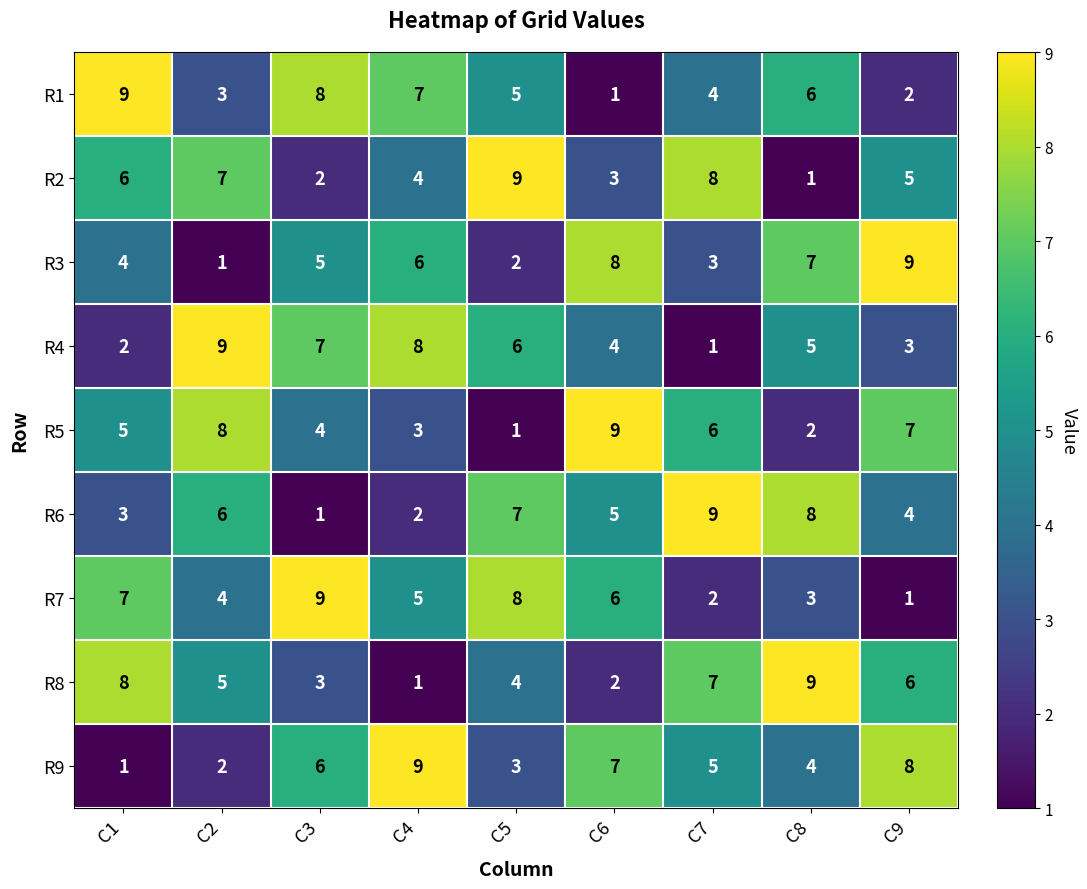

What is the spread (max minus min) of values at C3?

8